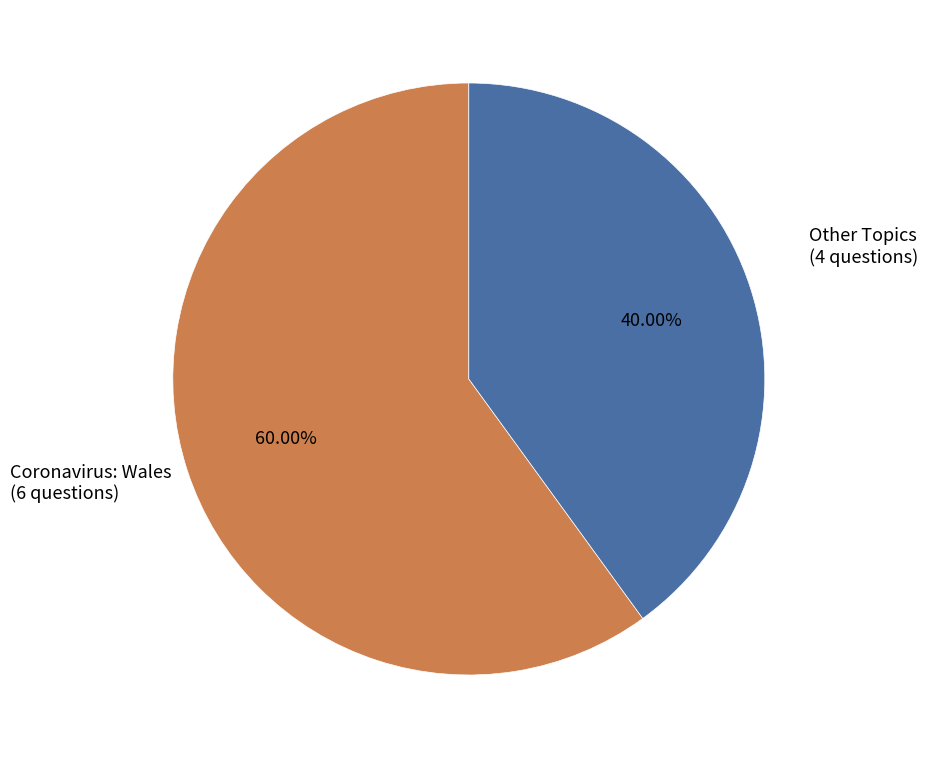

Is the sum of Coronavirus: Wales and Other Topics greater than half?

Yes